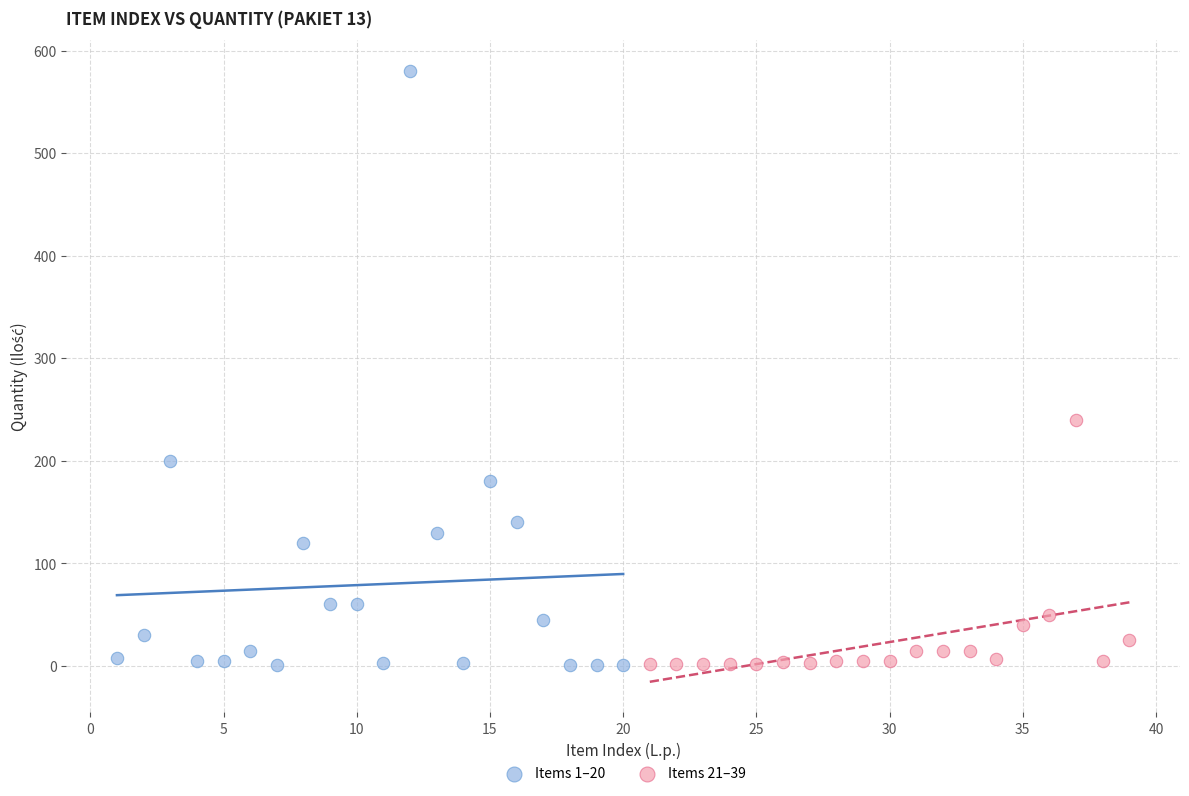

Which series has the widest spread of Y values?

Items 1–20